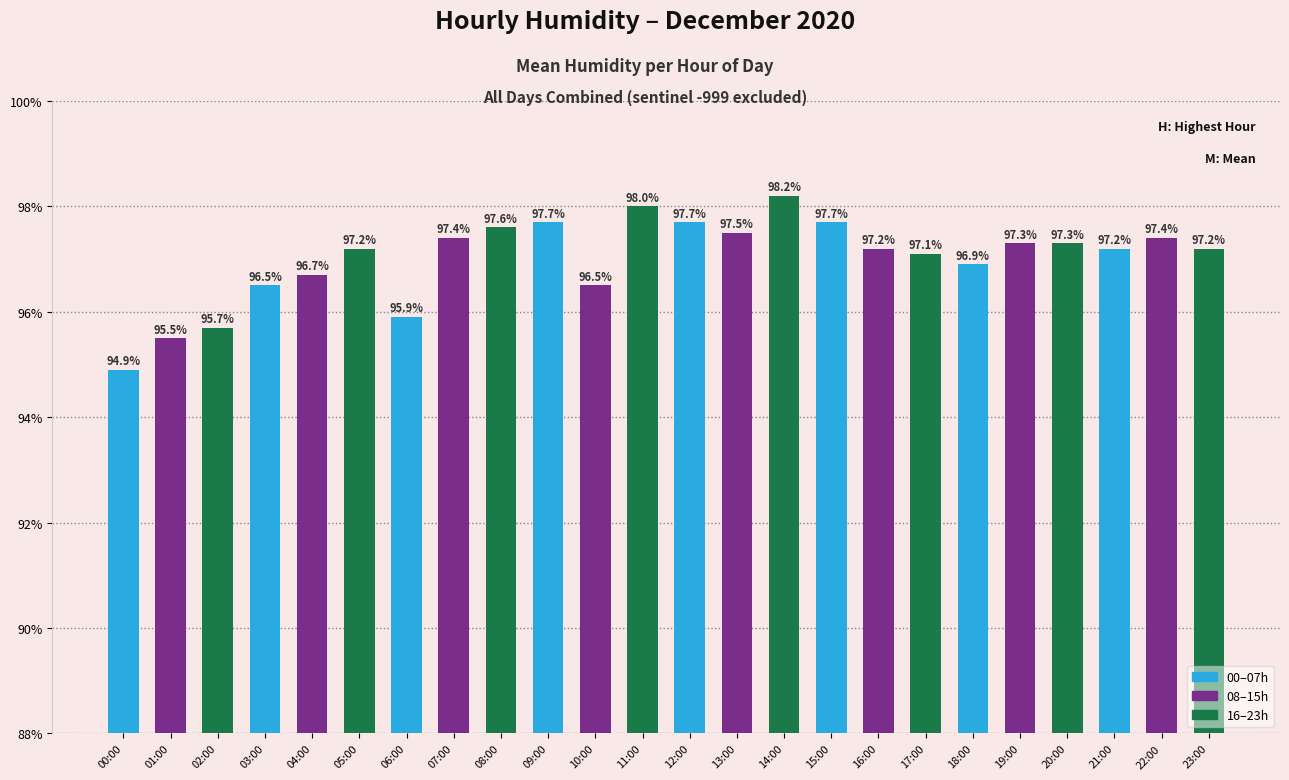

How many bars are there in total?

24